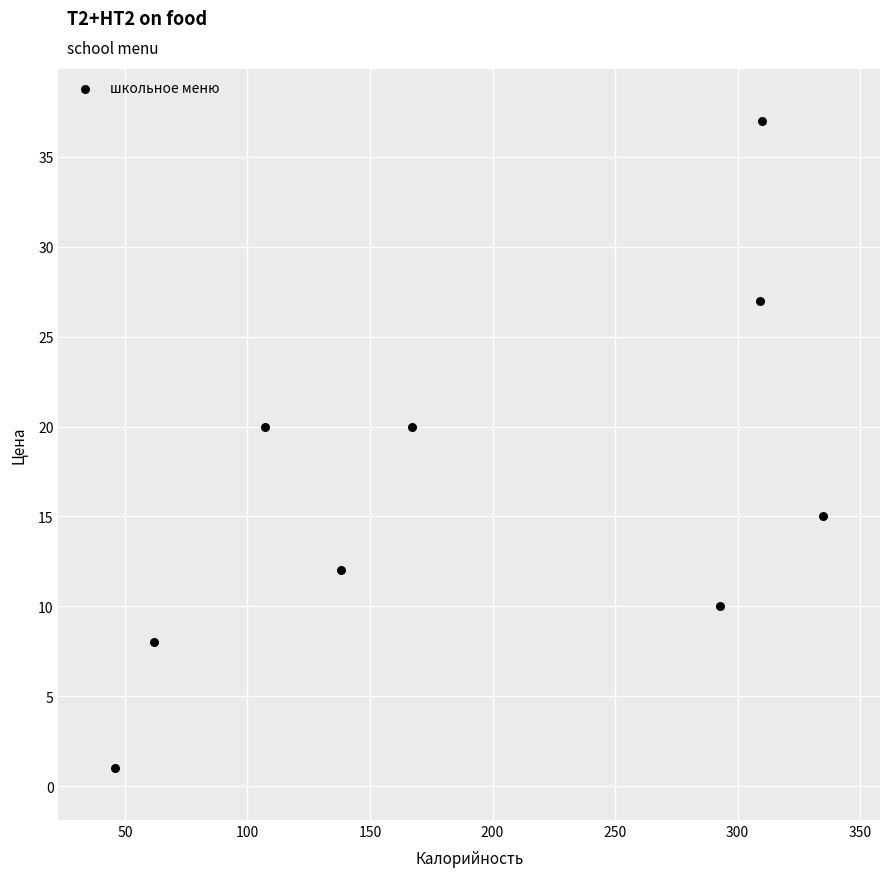

What is the average X value?

196